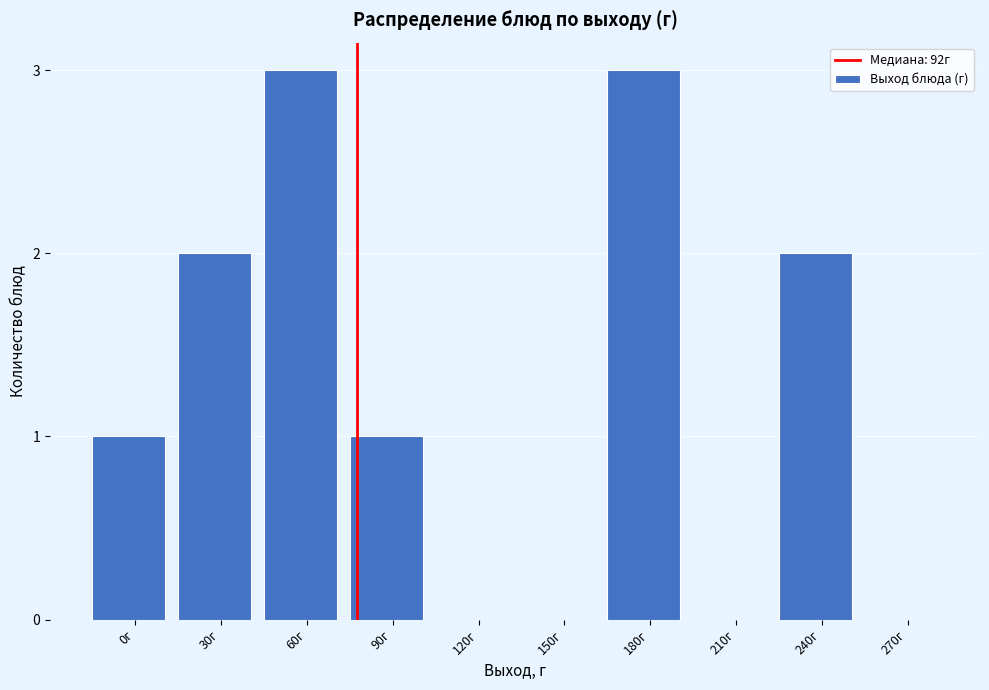

Reading left to right, transcribe all the data shown in this chart.

0г=1	30г=2	60г=3	90г=1	120г=0	150г=0	180г=3	210г=0	240г=2	270г=0